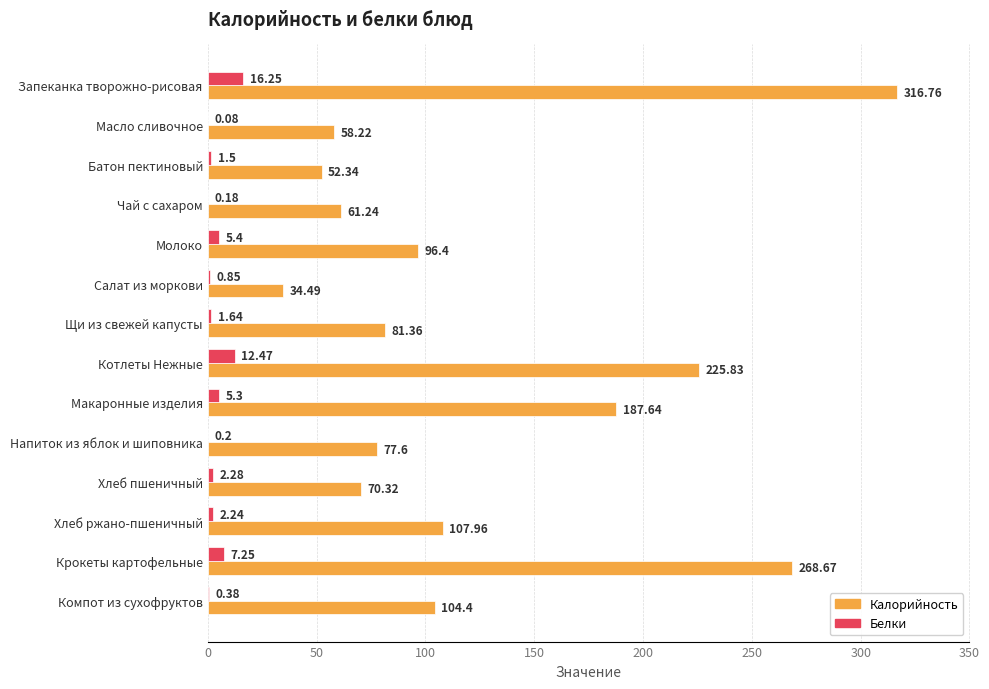

Which series changed the most between Батон пектиновый and Молоко?

Калорийность